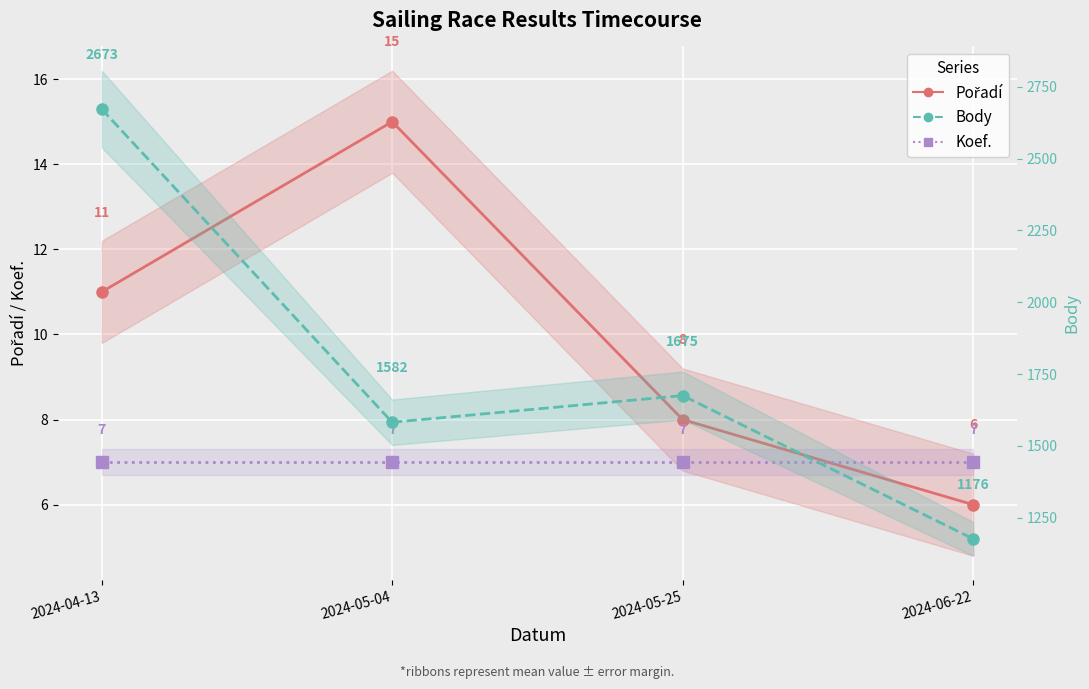

Is the value of Koef. at 2024-04-13 greater than the value of Pořadí at 2024-05-25?

No